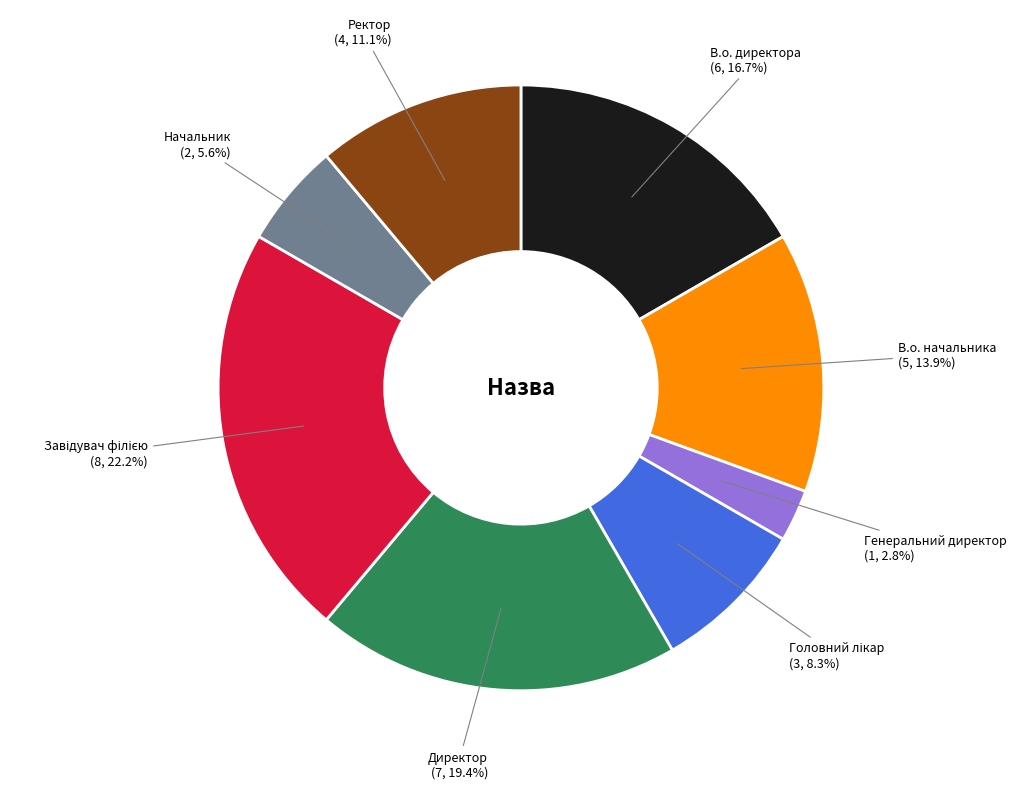

To the nearest percent, what is the average slice percentage?

12%